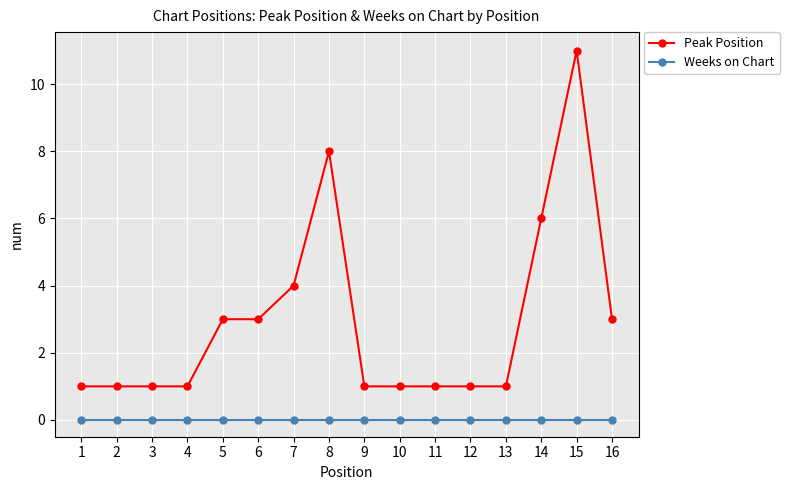

Count the number of data series in this chart.

2